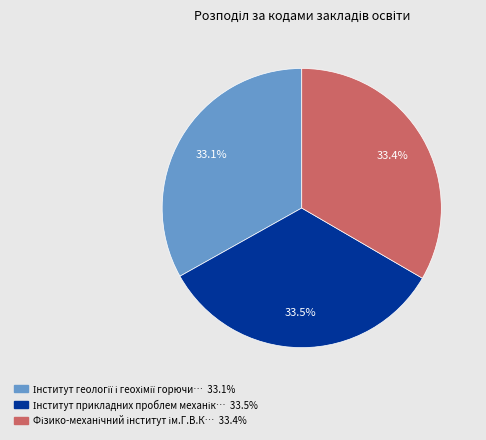

Does any single category account for the majority?

No